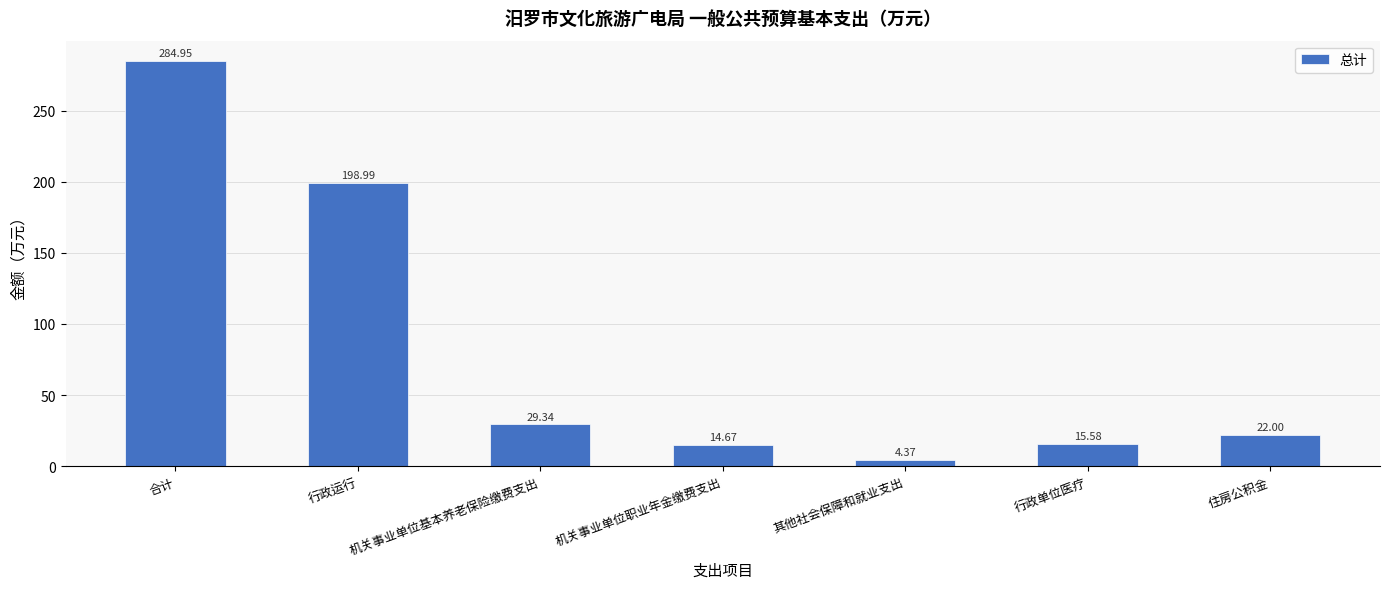

What position from the left is 机关事业单位职业年金缴费支出?

4